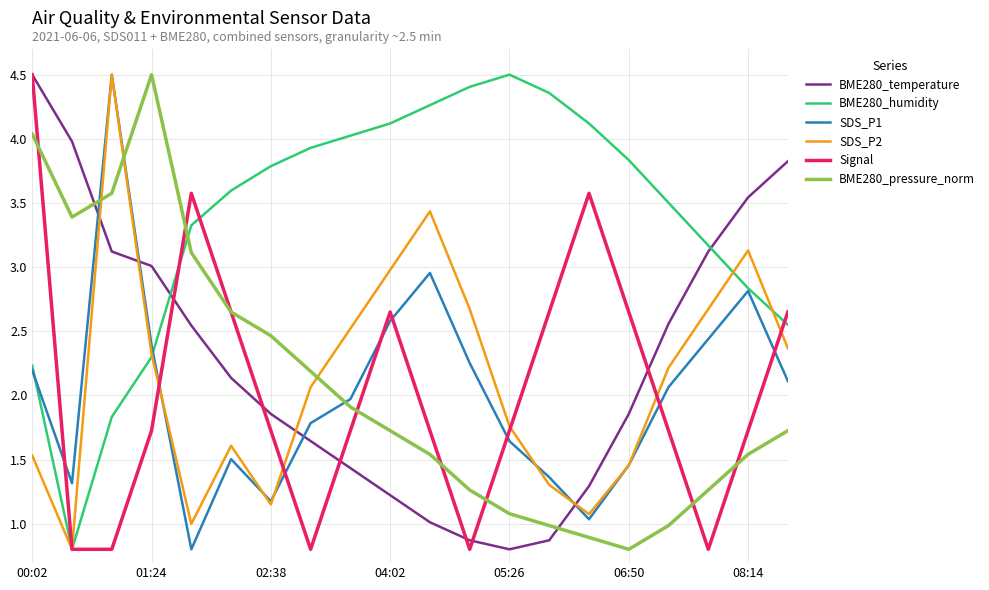

True or false: BME280_temperature and SDS_P2 cross at least once.

True